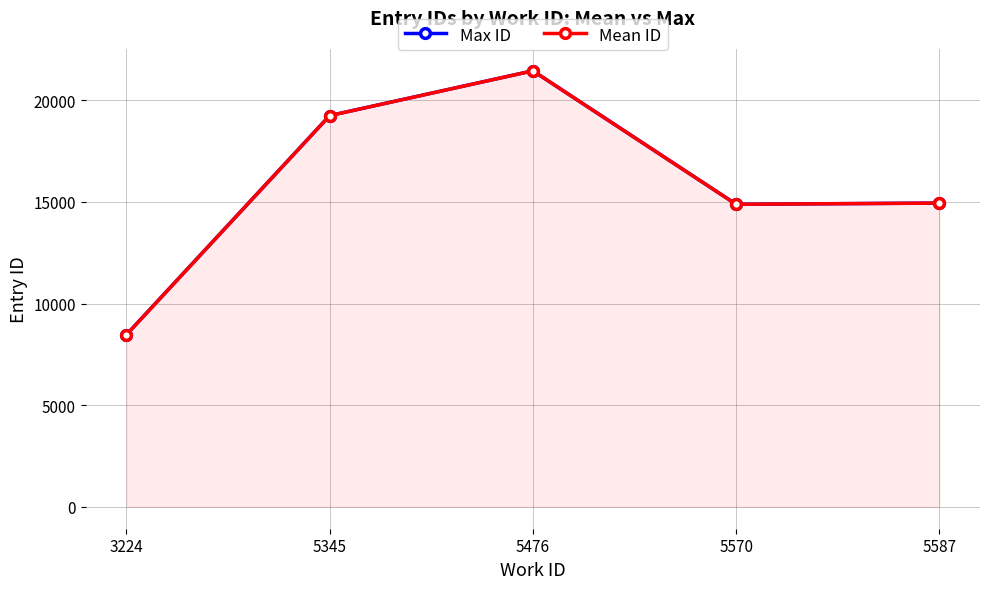

What is the difference between the second highest and minimum values in the Max ID series?

10775.0